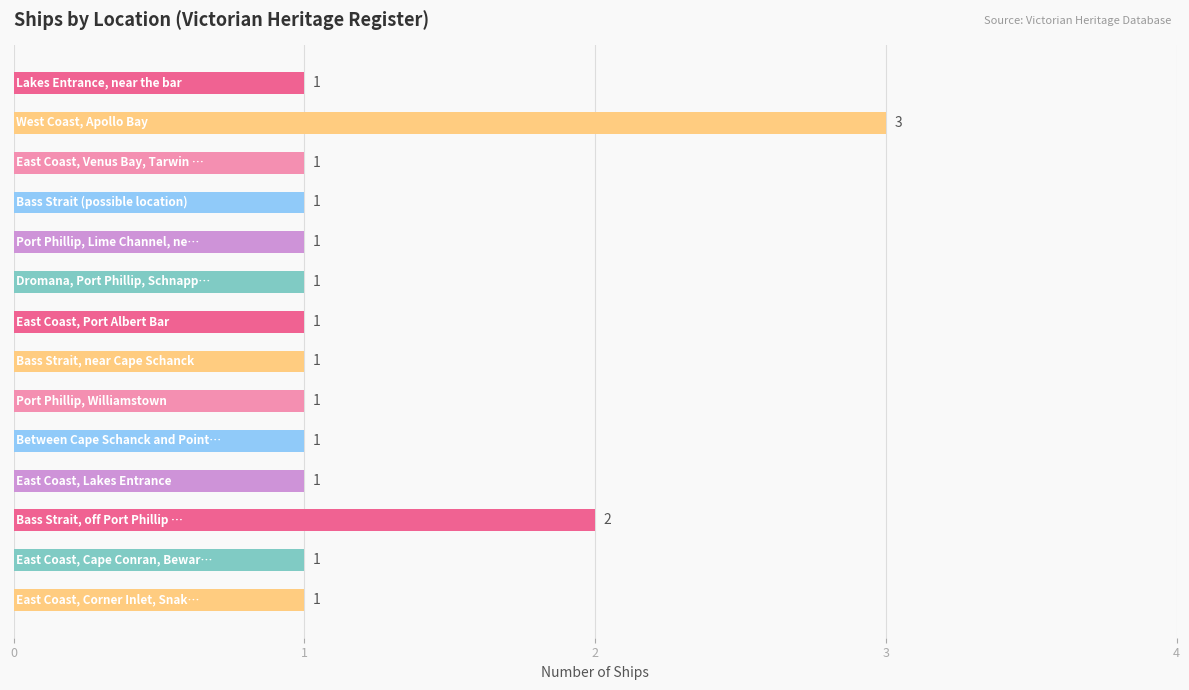

How many data points does each series have?

14